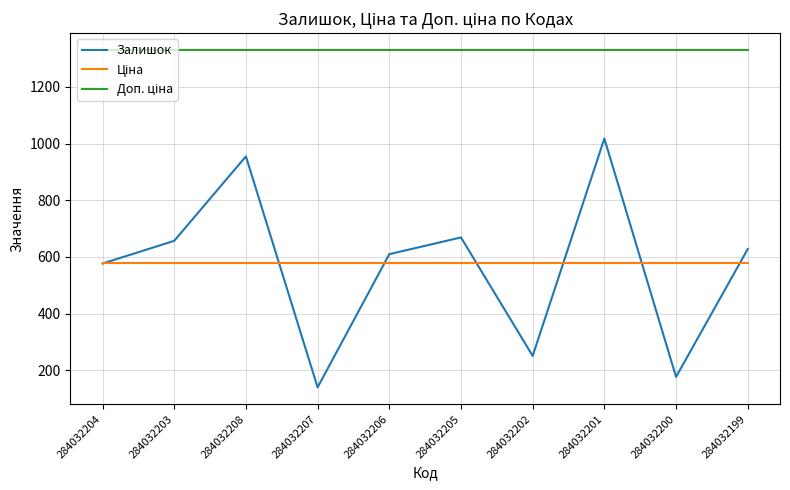

Is it true that Залишок equals 177.0 at 284032200?

True